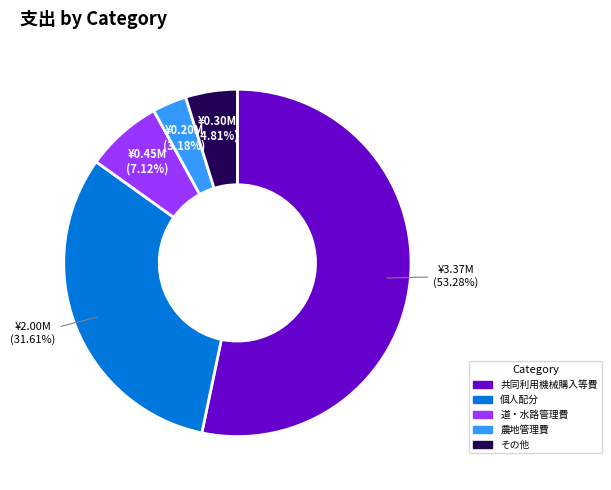

Is there a majority slice in this chart?

Yes